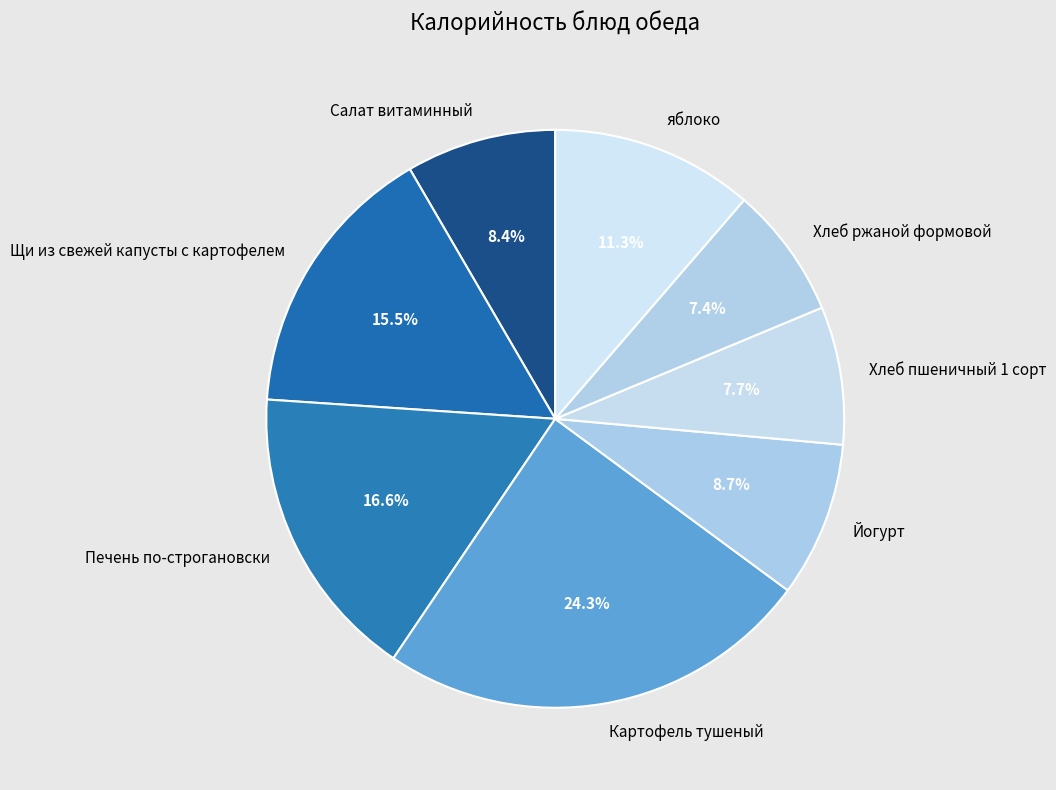

Is яблоко the majority of the pie?

No